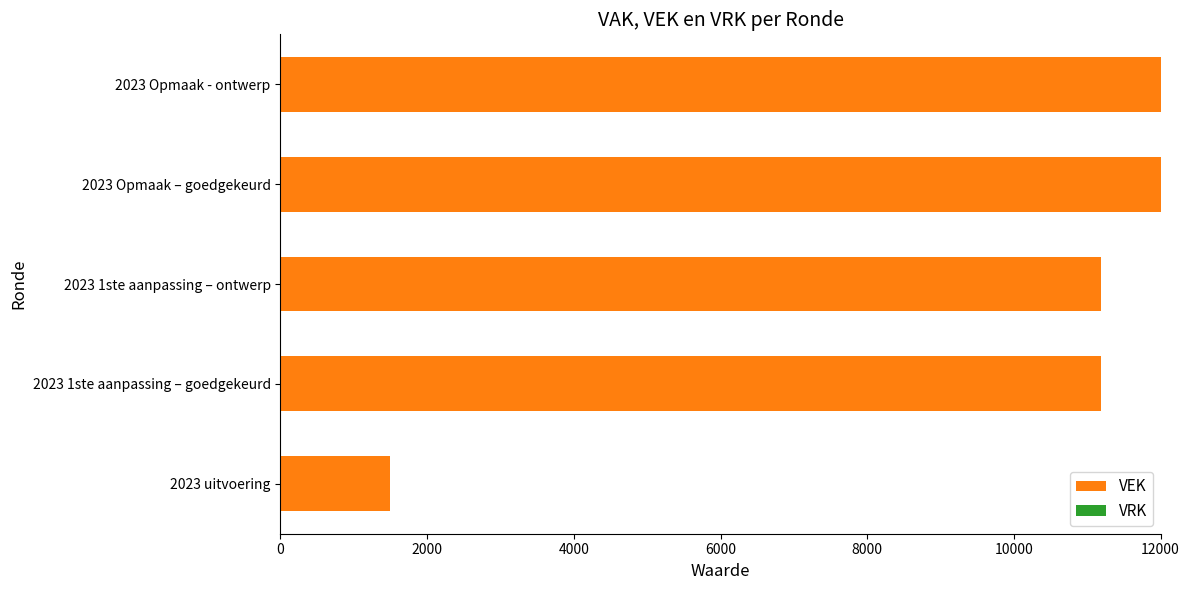

Is it true that the value at 2023 Opmaak – goedgekeurd is 19161?

False